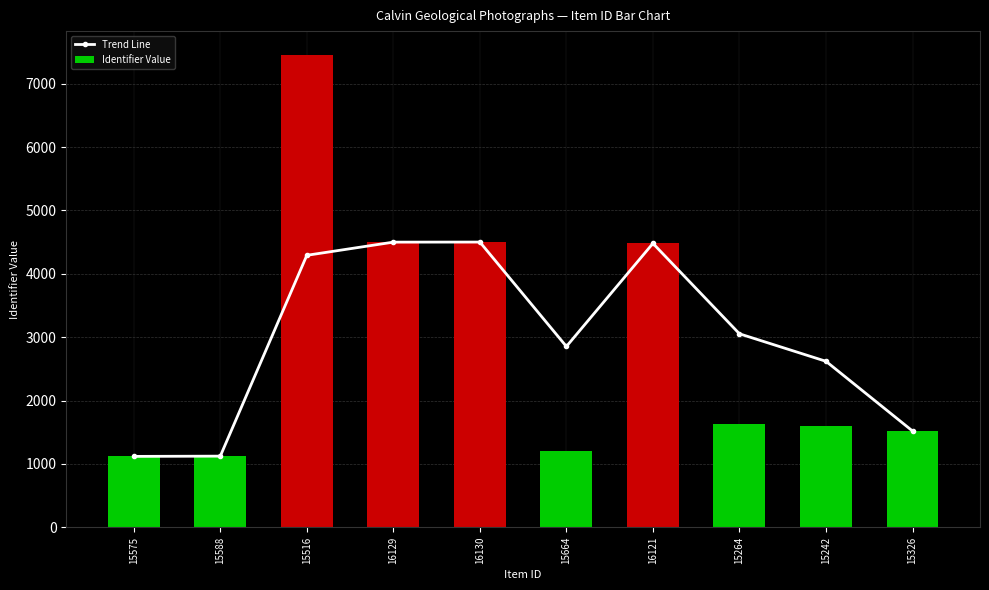

Count the number of data series in this chart.

2